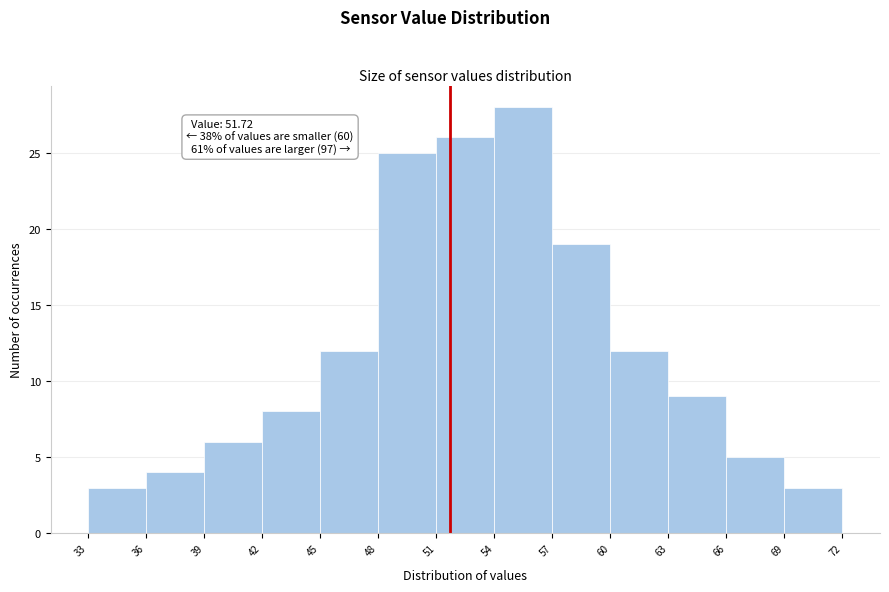

Which range on the x-axis has the tallest bar?

54 to 57